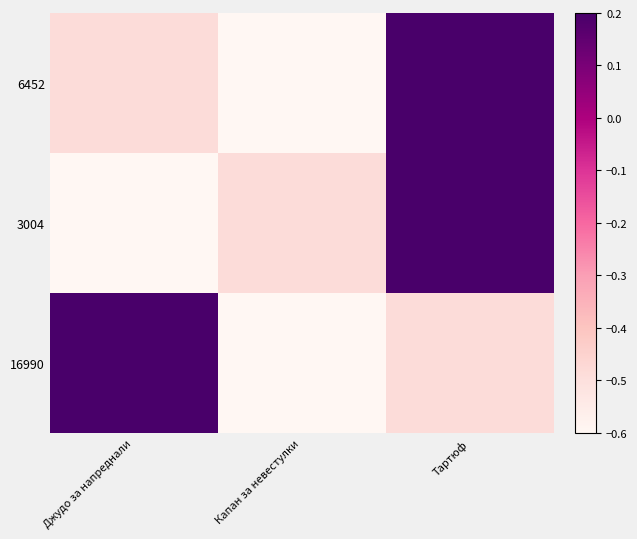

How many categories are shown in the chart?

3